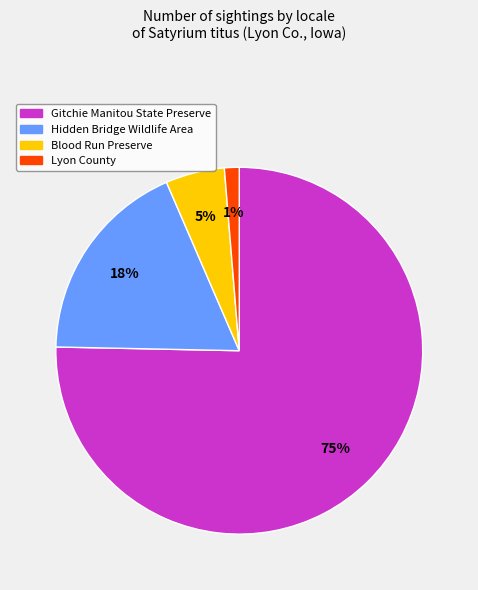

Does any single category account for the majority?

Yes